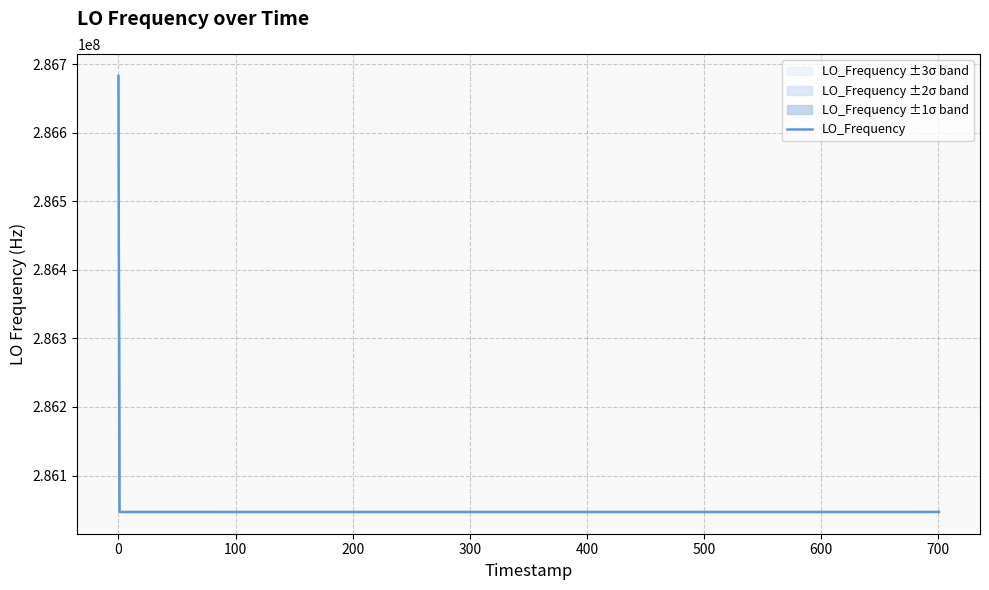

What is the maximum value for LO_Frequency?

286682707.4